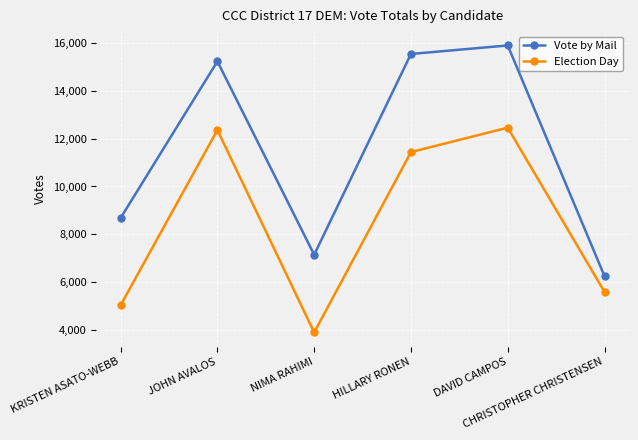

At JOHN AVALOS, list the series in order from smallest to largest.

Election Day, Vote by Mail